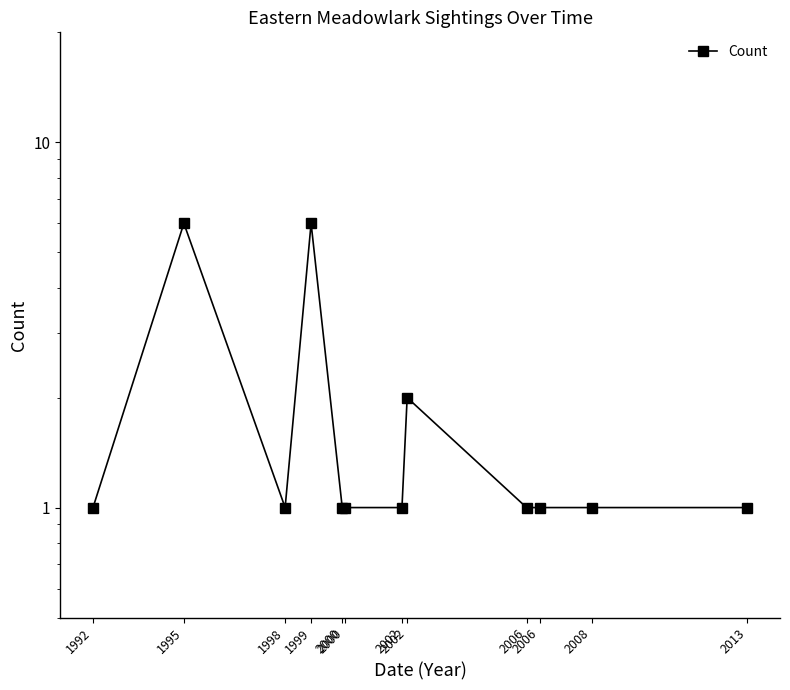

True or false: the data has more than 0 interior local peaks.

True